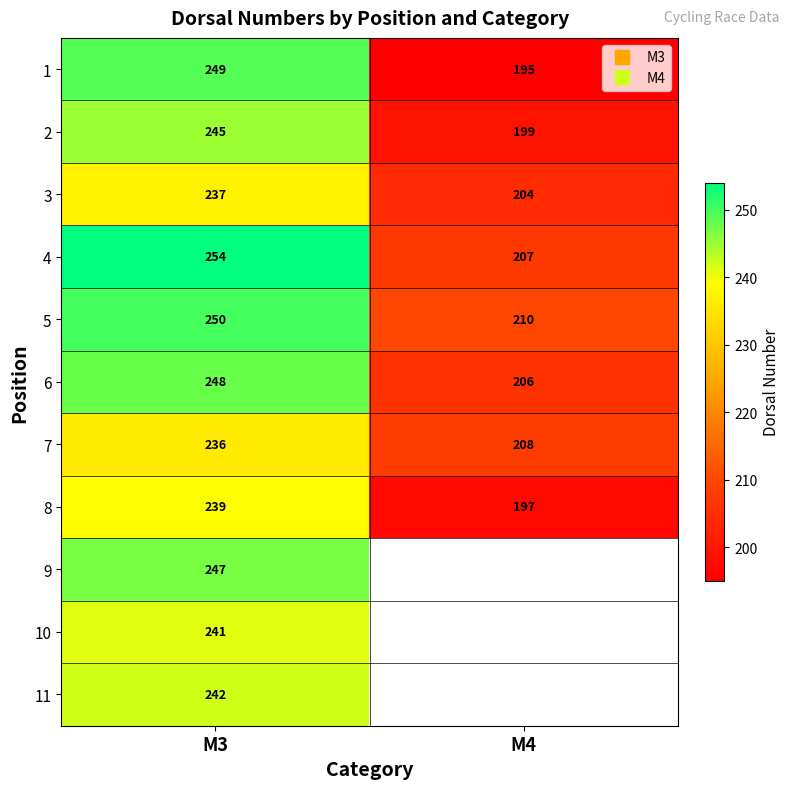

The value of 1 at M4 is 85.9. True or false?

False